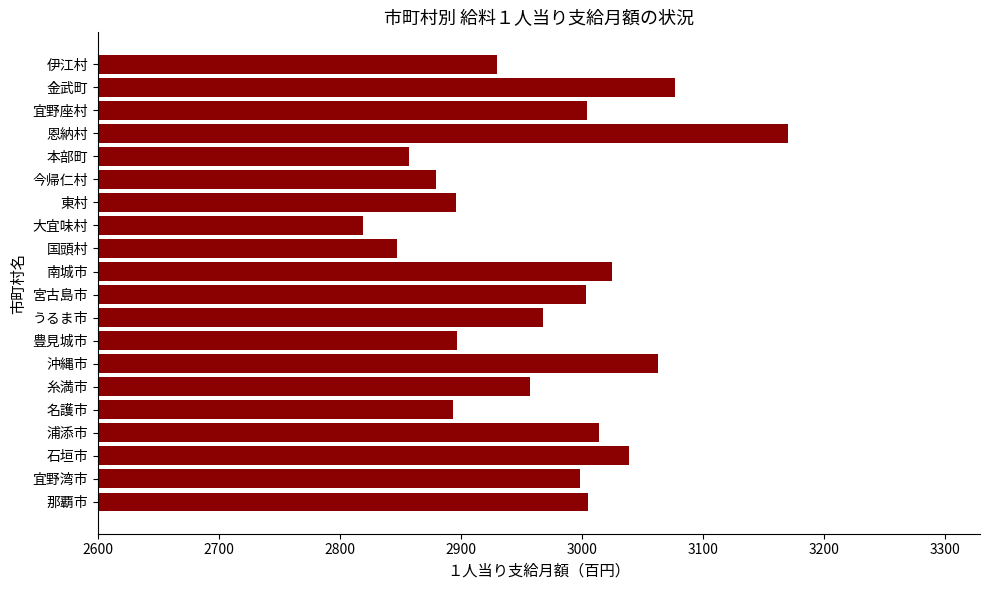

What is the ratio of the value at 石垣市 to the value at 国頭村?

1.1